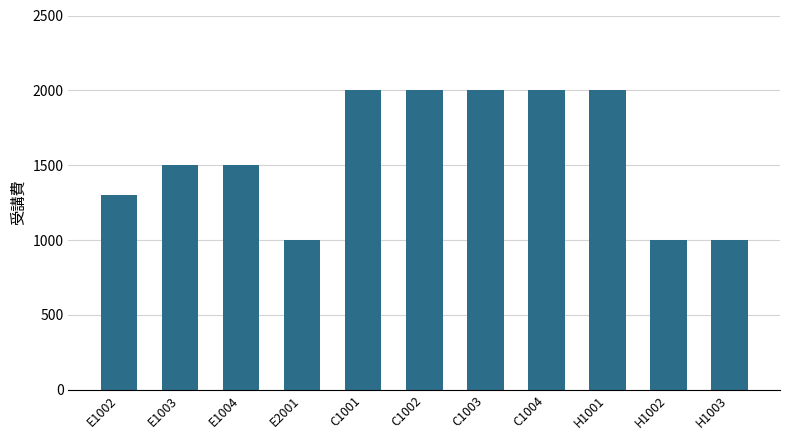

What is the greatest value displayed?

2000